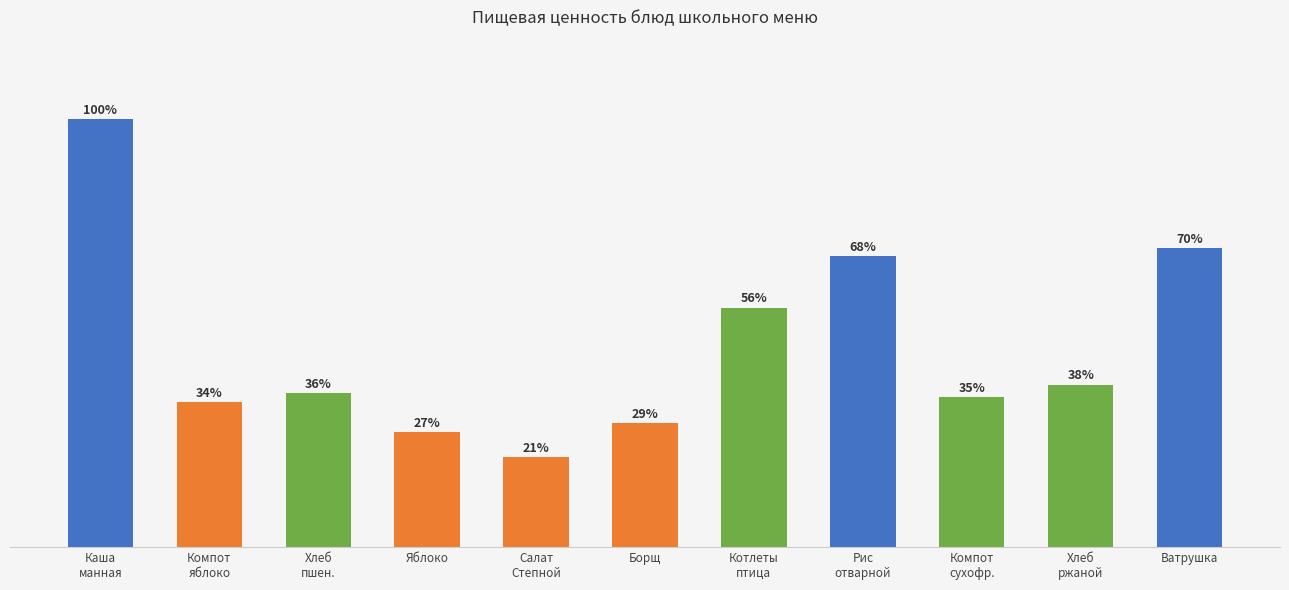

Are the bars grouped side by side (vs. stacked)?

No